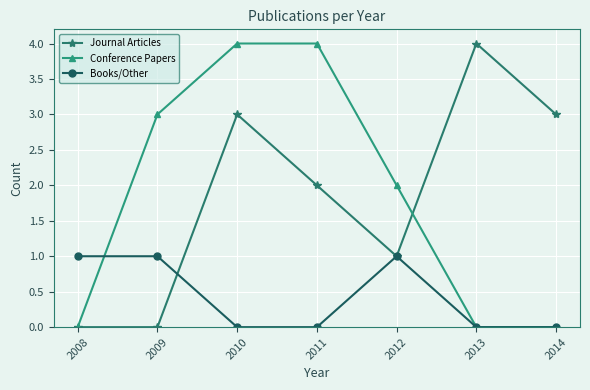

What is the difference between the maximum and minimum values in the Conference Papers series?

4